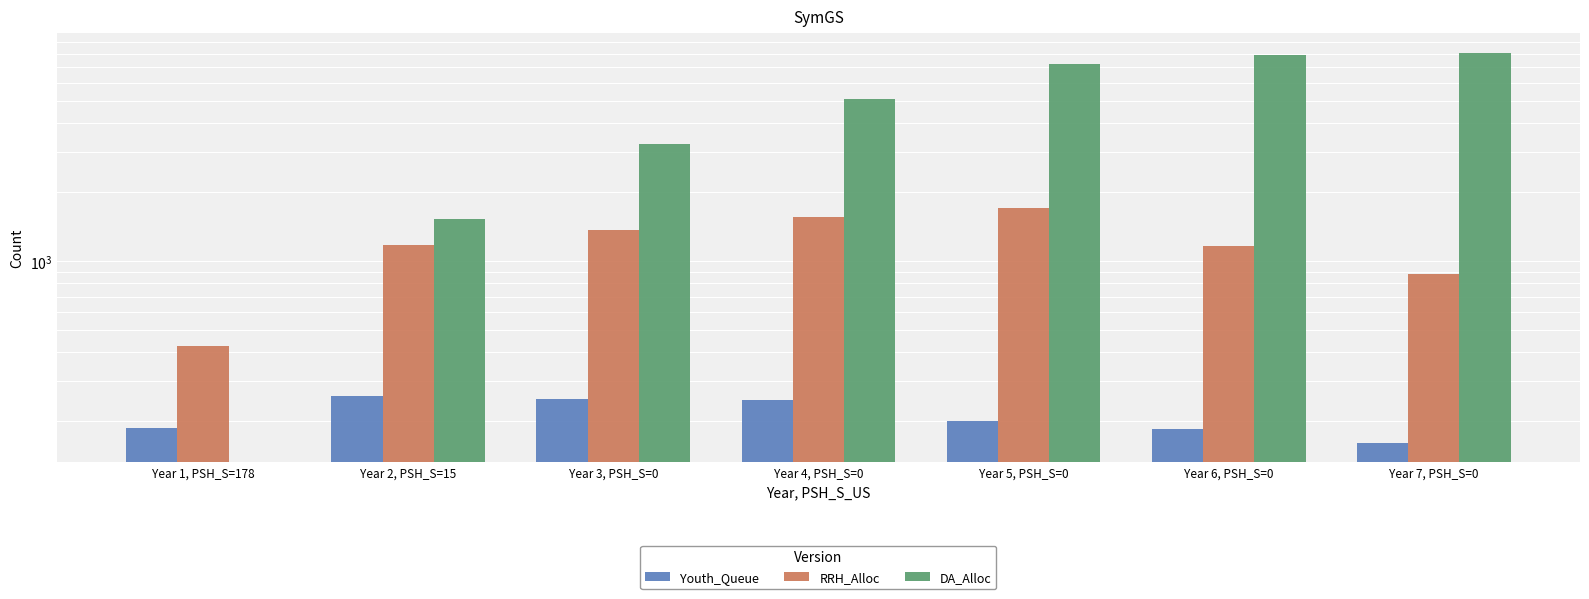

Rank the series at Year 1, PSH_S=178 from lowest to highest value.

DA_Alloc, Youth_Queue, RRH_Alloc